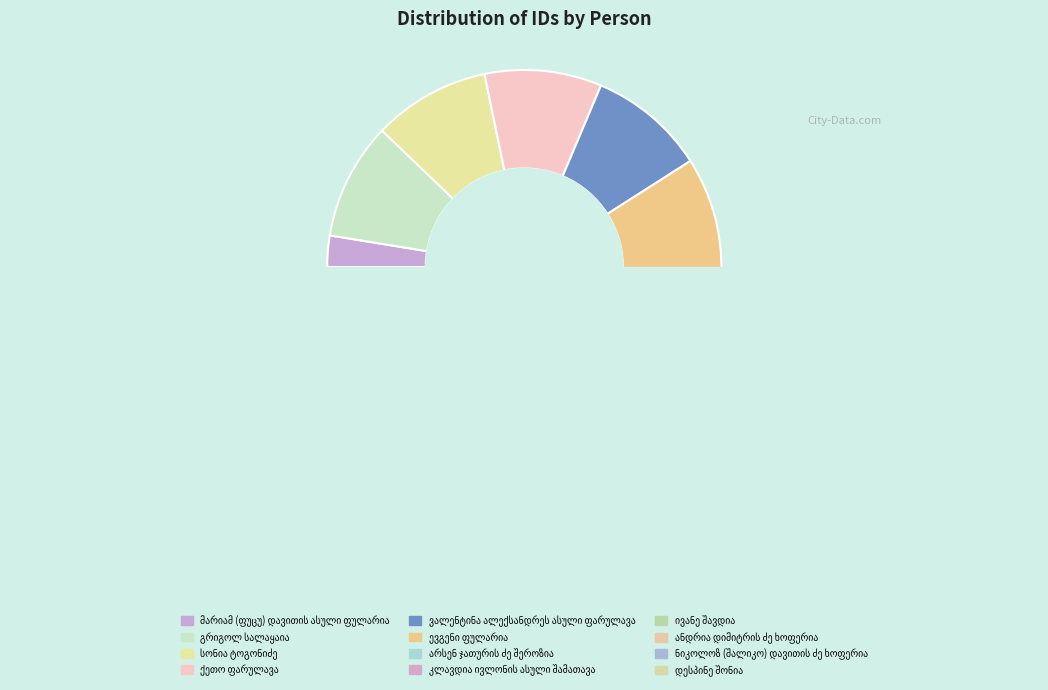

True or false: დესპინე შონია accounts for 23% of the total.

False